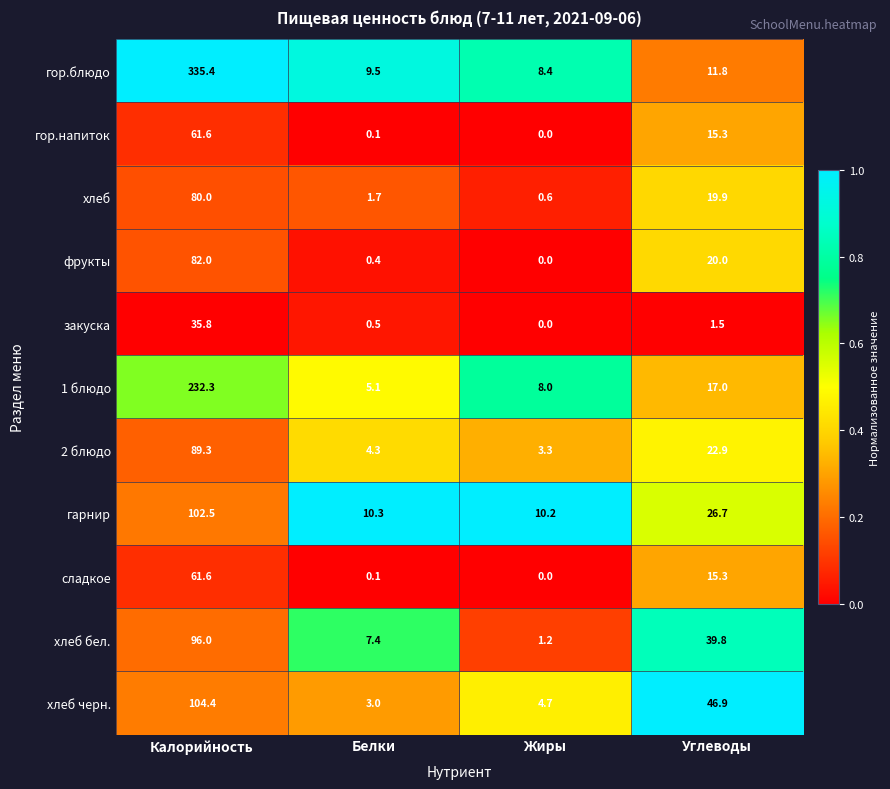

What is the difference between the second highest and second lowest values in the закуска series?

1.0